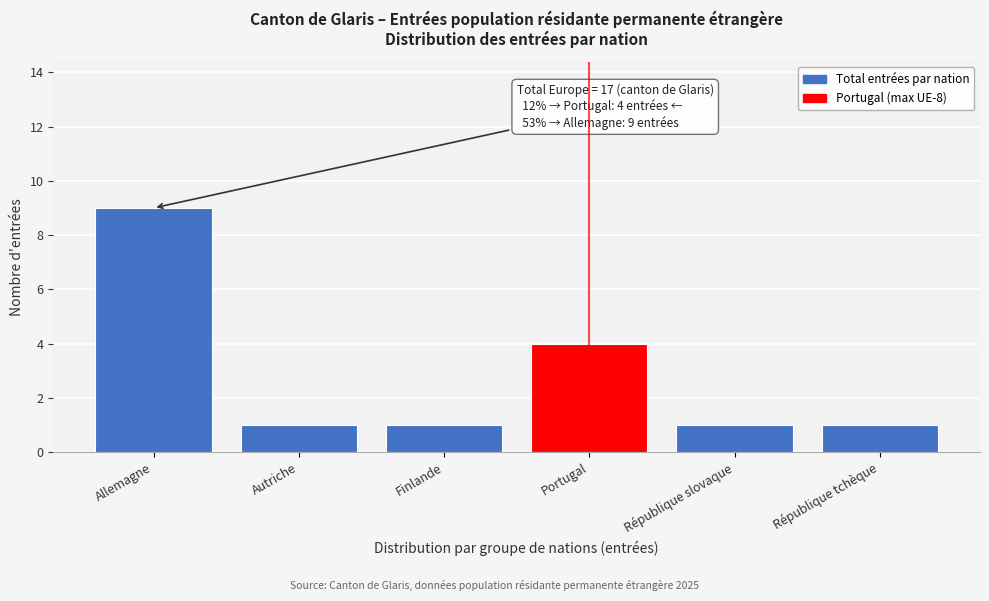

Reading right to left, what are all the values shown in this chart?

République tchèque=1	République slovaque=1	Portugal=4	Finlande=1	Autriche=1	Allemagne=9